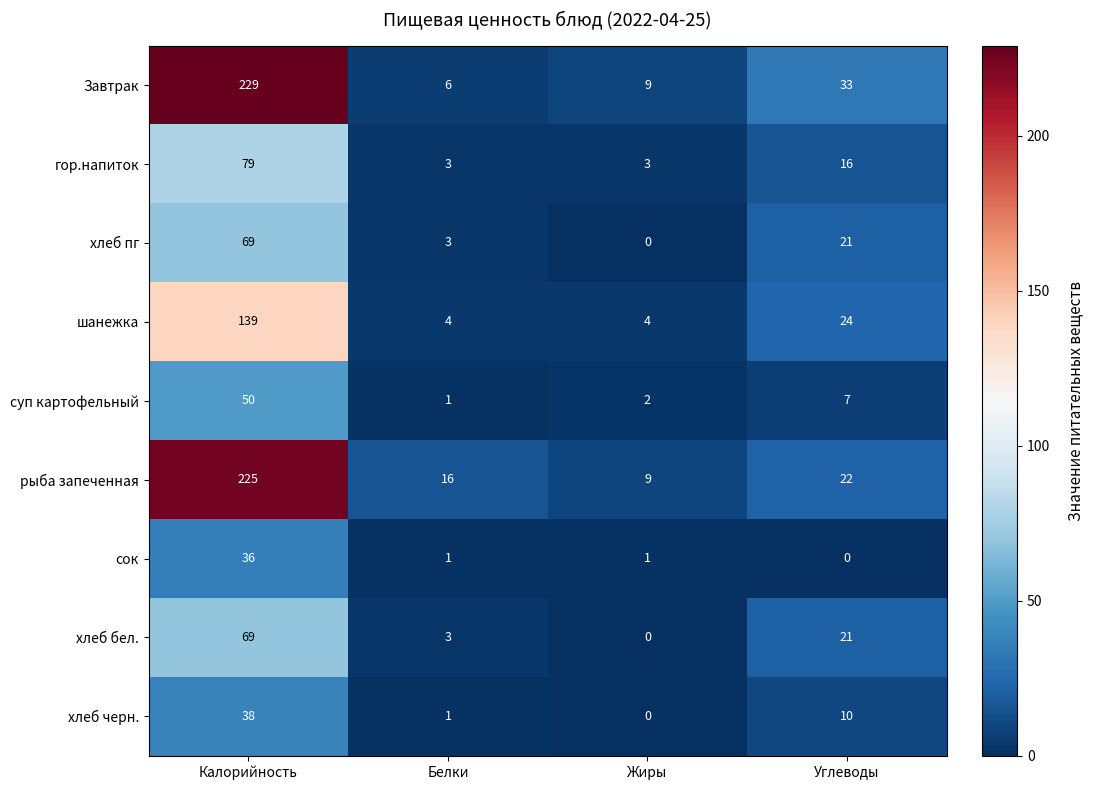

What is the spread (max minus min) of values at Калорийность?

193